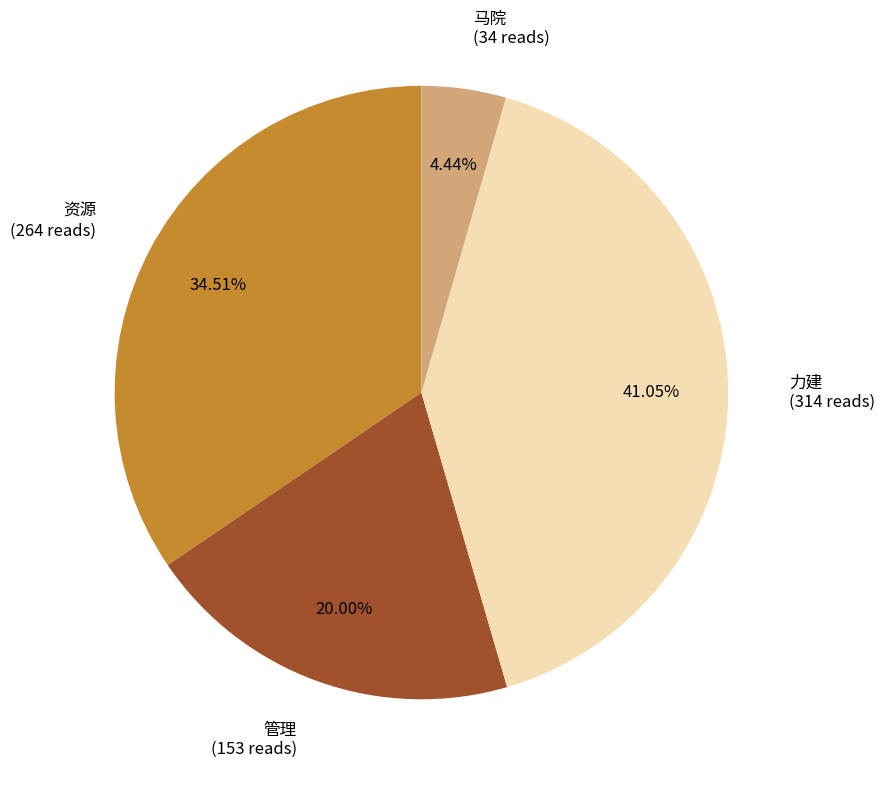

Does any single category account for the majority?

No